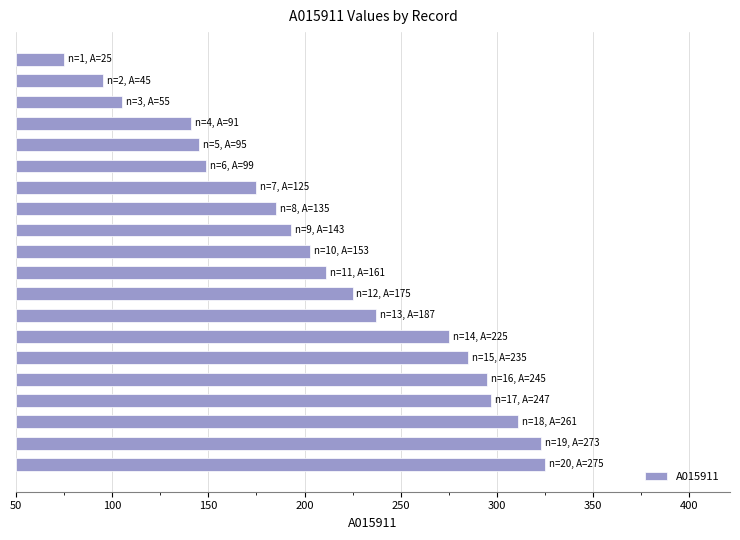

Are the bars horizontal?

Yes